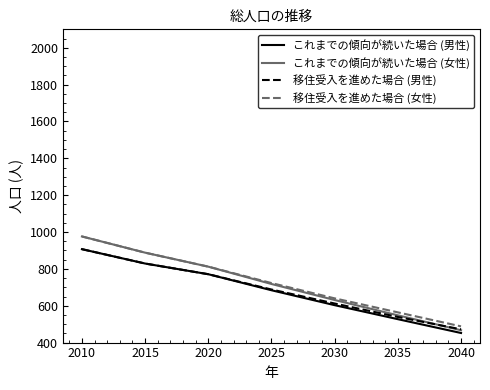

Rank the categories by 移住受入を進めた場合 (女性) value from highest to lowest.

2010, 2015, 2020, 2025, 2030, 2035, 2040